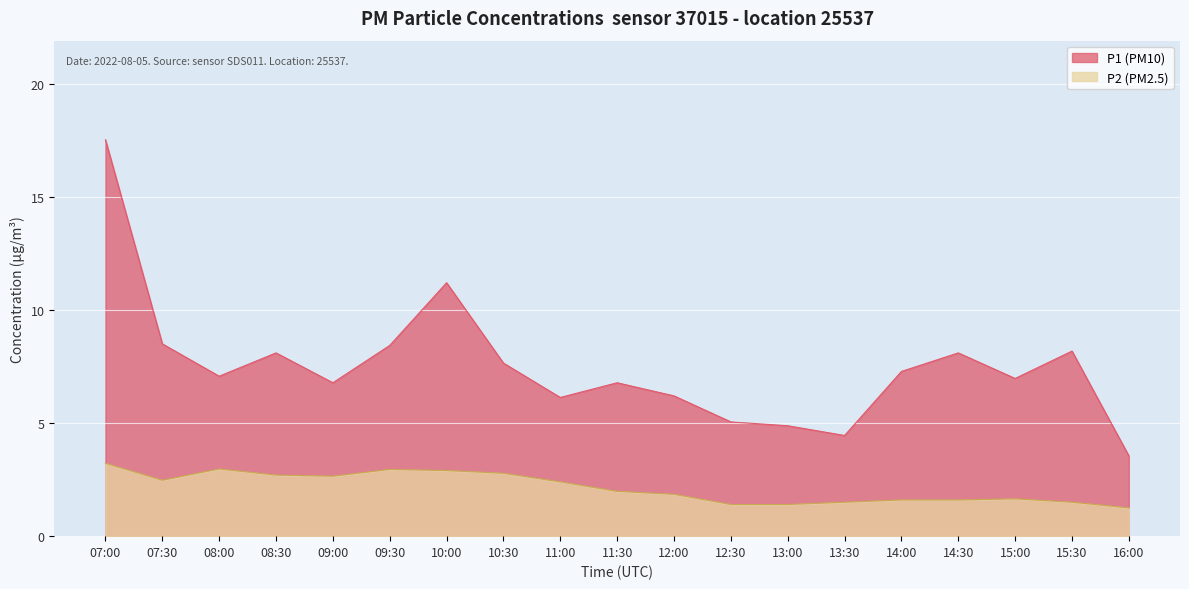

The P2 series shows 1.5 at 15:30. True or false?

True